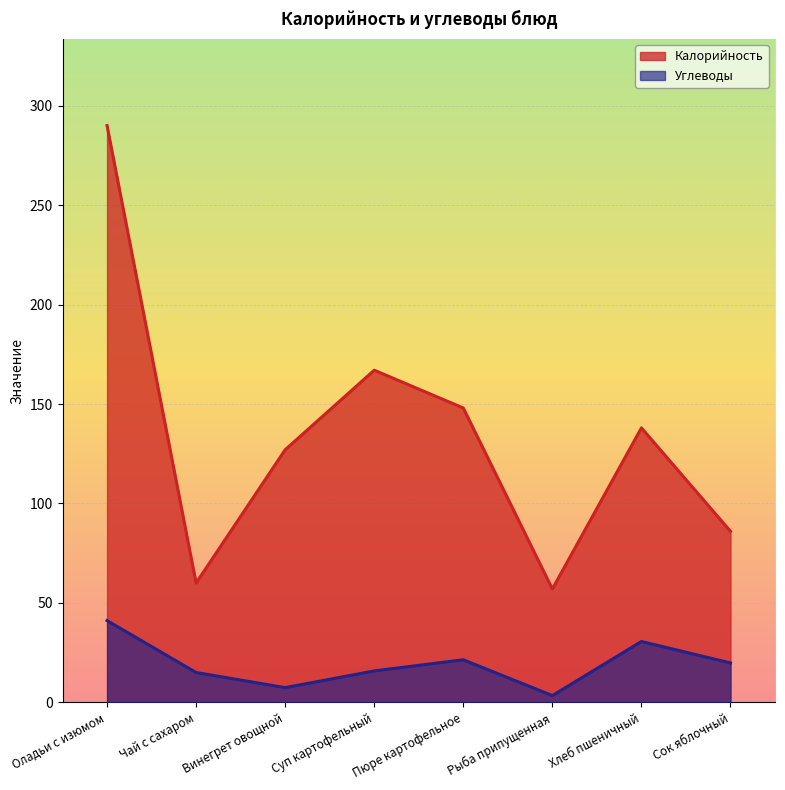

Reading left to right, transcribe all the data shown in this chart.

Калорийность: Оладьи с изюмом=290.0	Чай с сахаром=60.0	Винегрет овощной=127.0	Суп картофельный=167.0	Пюре картофельное=148.0	Рыба припущенная=57.0	Хлеб пшеничный=138.0	Сок яблочный=86.0
Углеводы: Оладьи с изюмом=41.1	Чай с сахаром=15.0	Винегрет овощной=7.4	Суп картофельный=15.8	Пюре картофельное=21.4	Рыба припущенная=3.4	Хлеб пшеничный=30.6	Сок яблочный=19.8